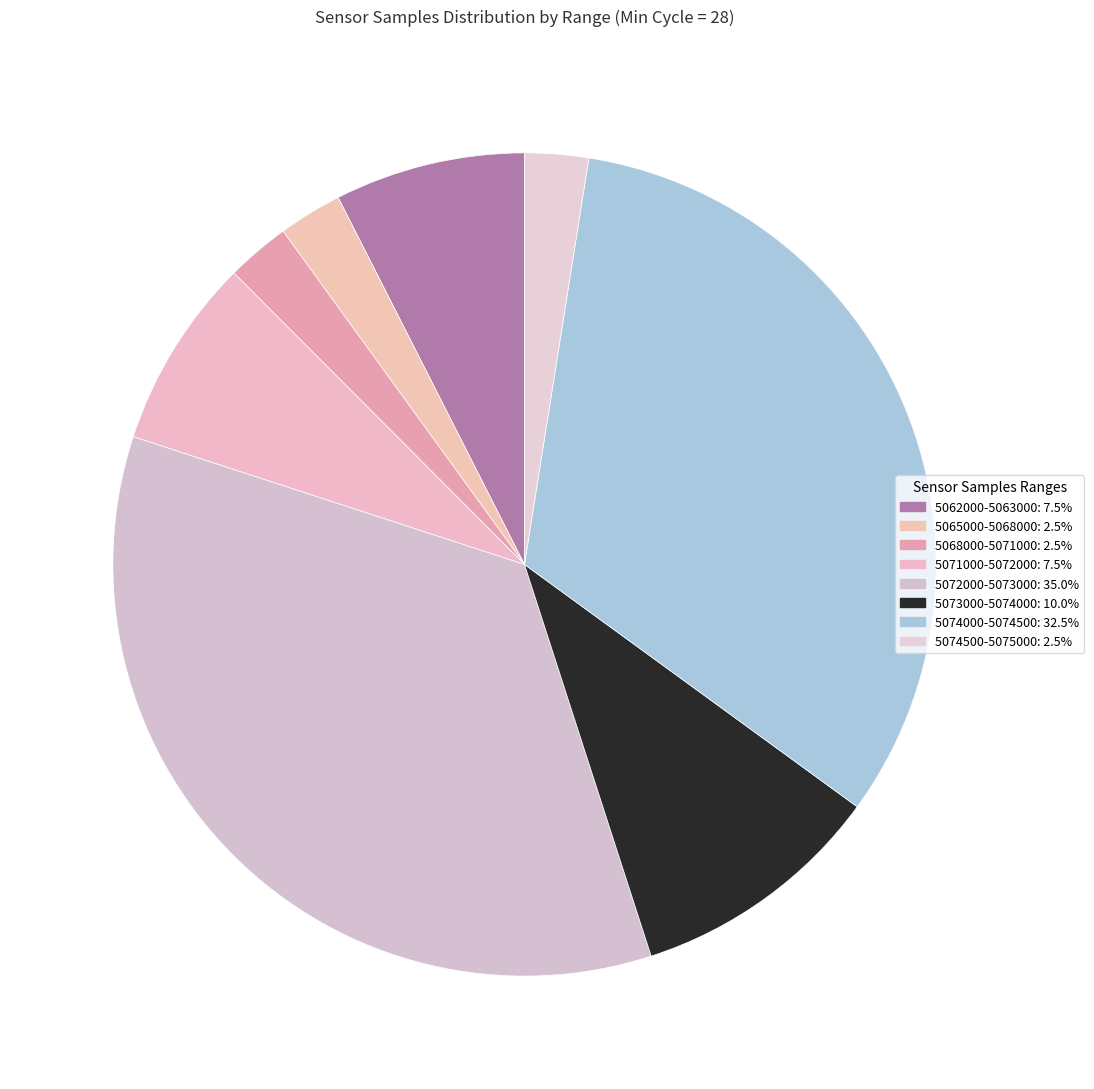

Count the number of slices in the pie.

8